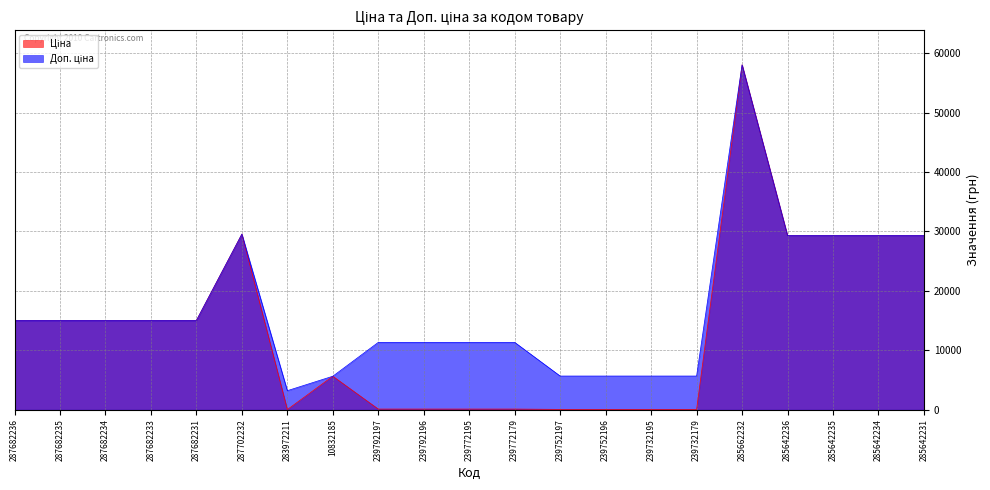

At which category does Доп. ціна reach its first local peak?

287702232